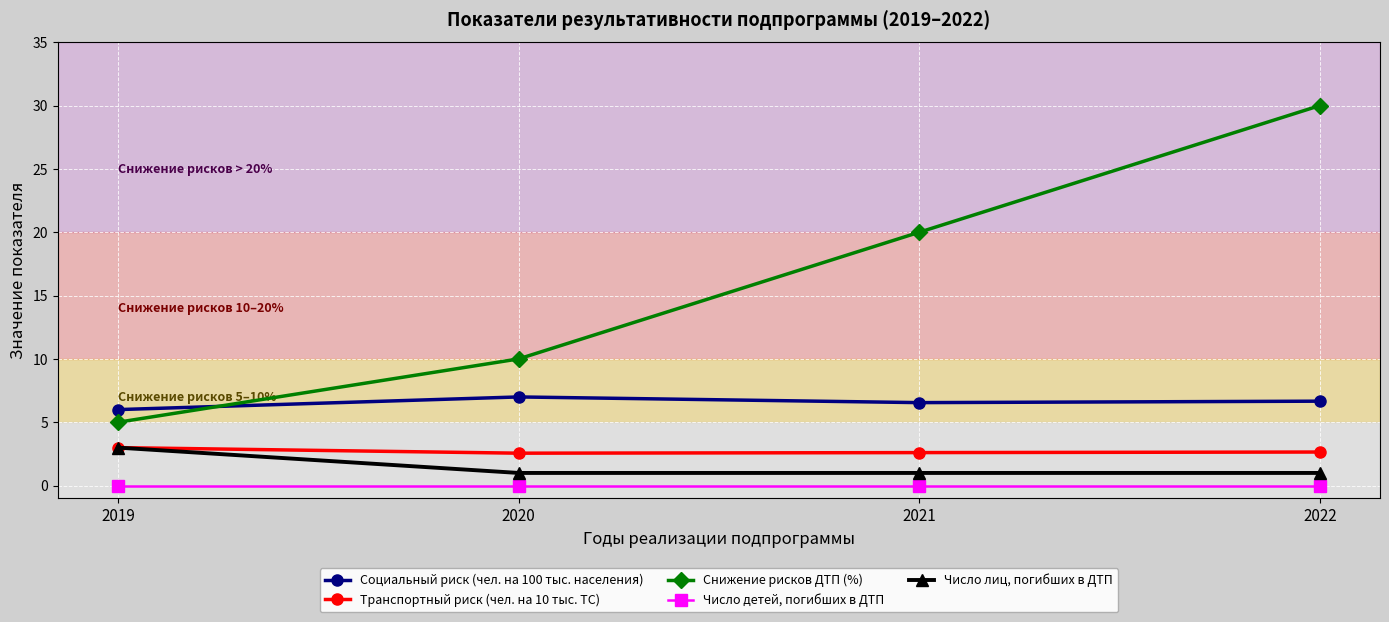

The Число детей, погибших в ДТП series shows 0.0 at 2021. True or false?

True